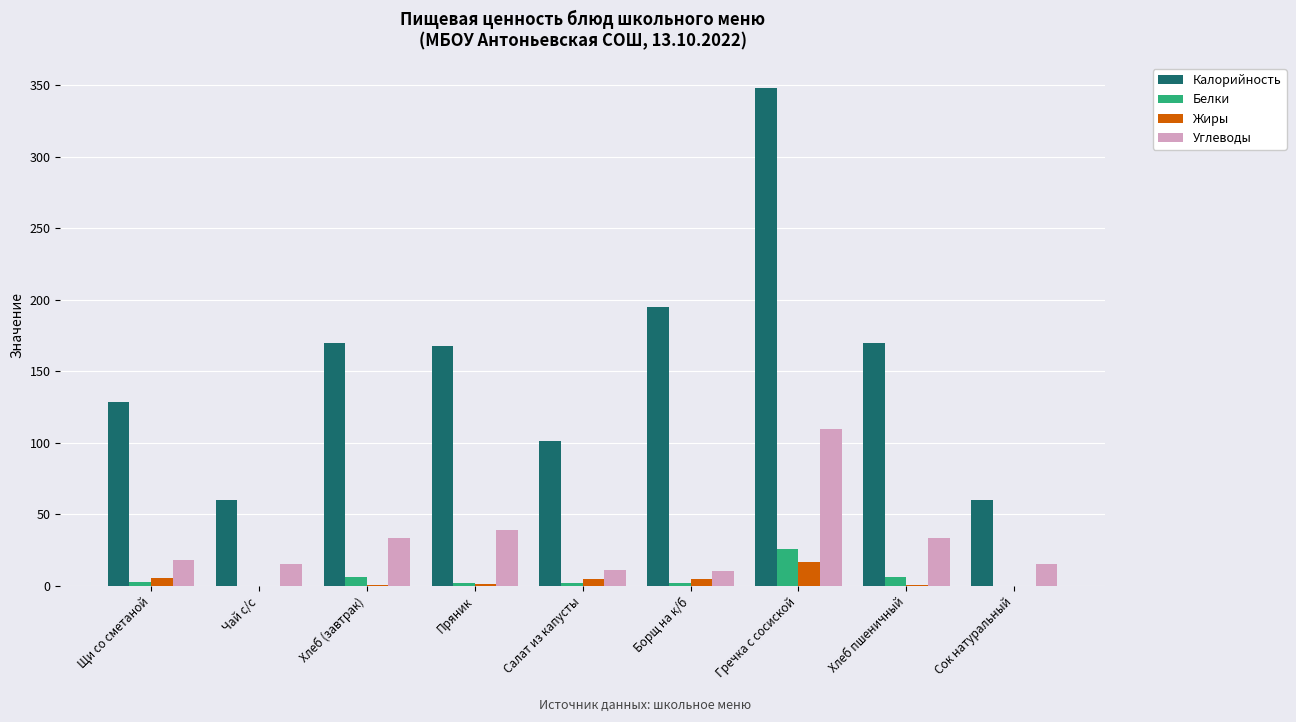

What is the difference between the Белки values at Хлеб пшеничный and Сок натуральный?

6.1